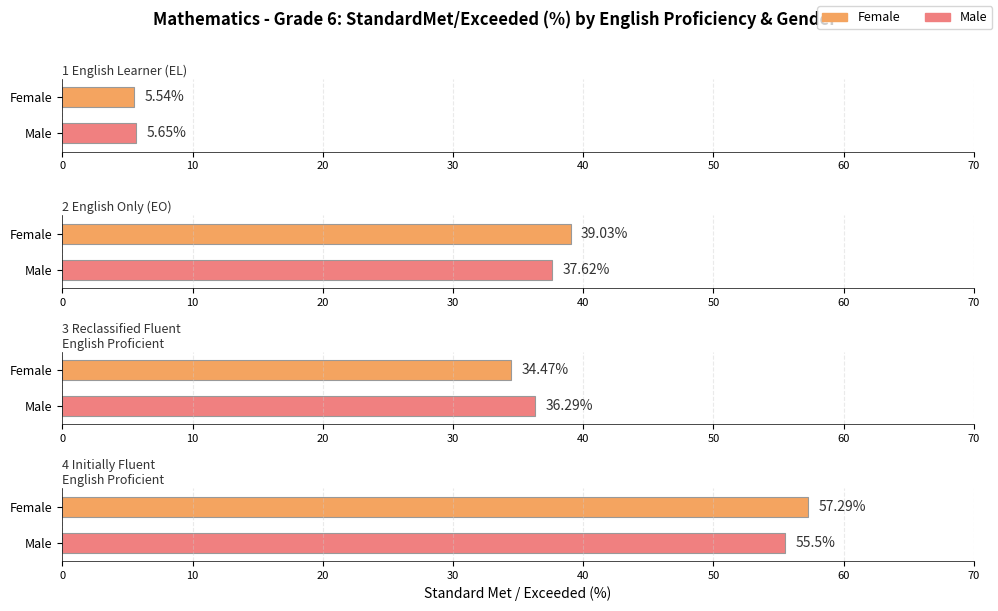

What position from the left is IFEP?

4